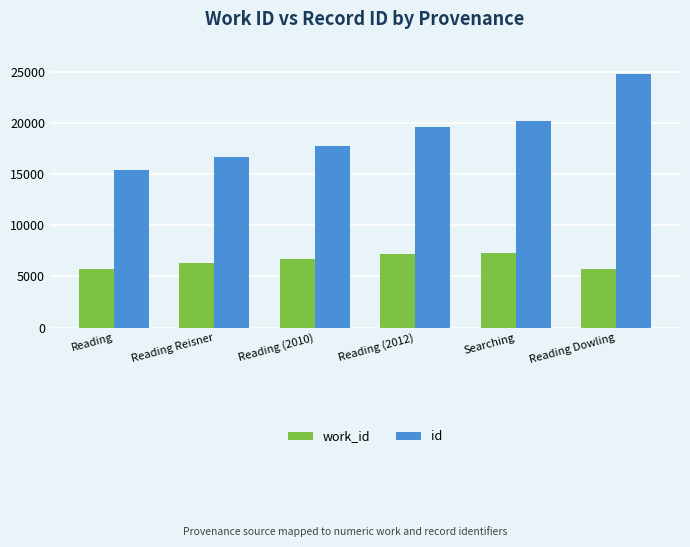

The work_id series shows 1241 at Reading Dowling. True or false?

False